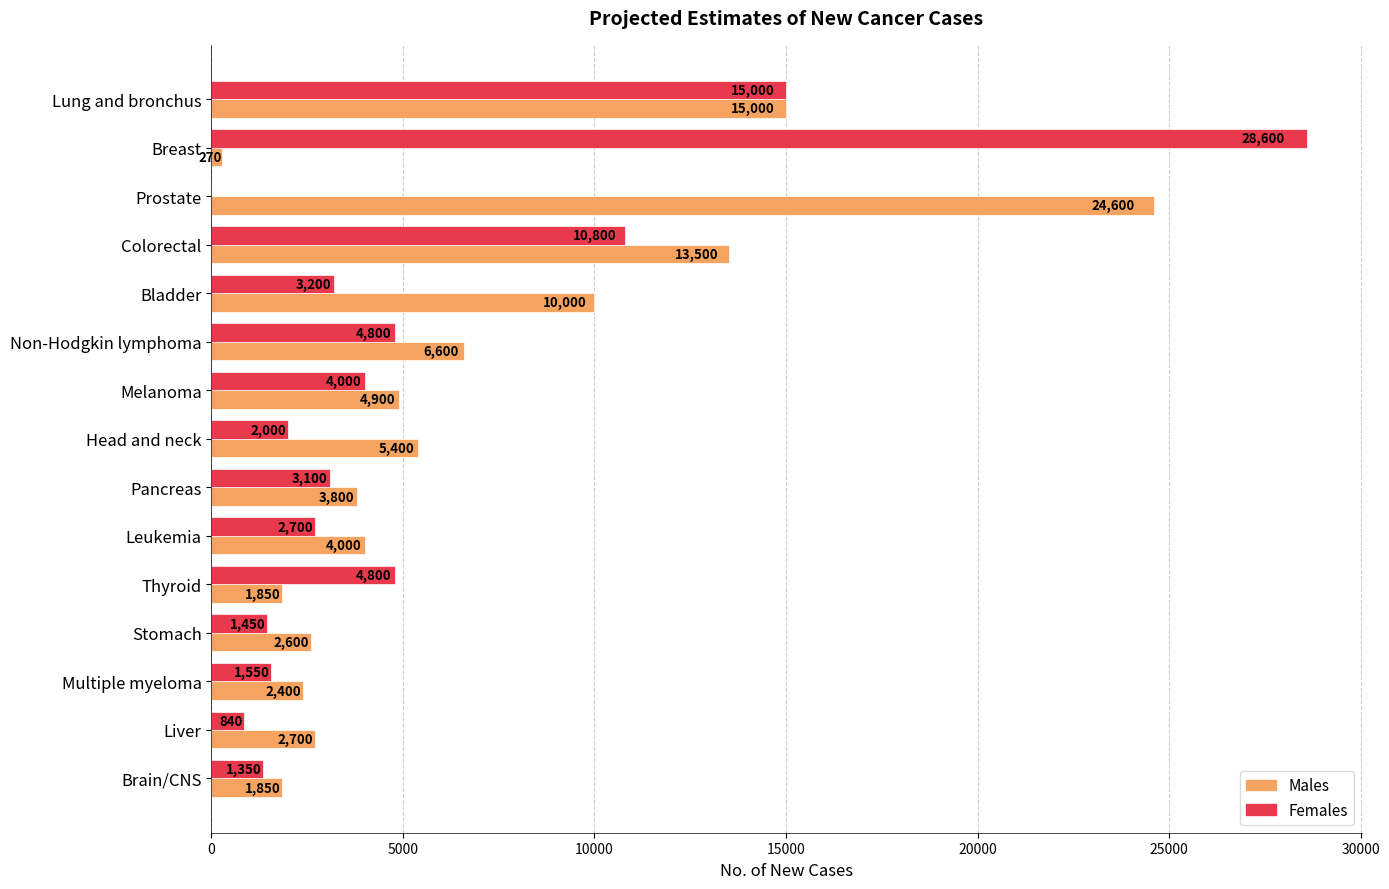

What is the maximum value shown in the chart?

28600